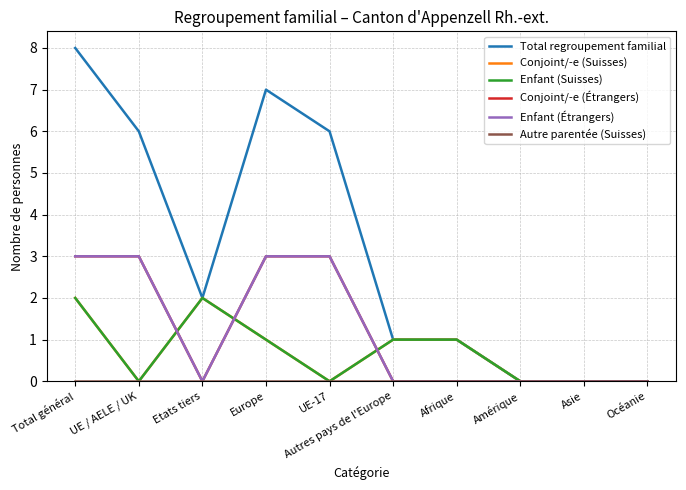

Reading right to left, extract all data points from this chart.

Total regroupement familial: Océanie=0	Asie=0	Amérique=0	Afrique=1	Autres pays de l'Europe=1	UE-17=6	Europe=7	Etats tiers=2	UE / AELE / UK=6	Total général=8
Conjoint/-e (Suisses): Océanie=0	Asie=0	Amérique=0	Afrique=1	Autres pays de l'Europe=1	UE-17=0	Europe=1	Etats tiers=2	UE / AELE / UK=0	Total général=2
Enfant (Suisses): Océanie=0	Asie=0	Amérique=0	Afrique=1	Autres pays de l'Europe=1	UE-17=0	Europe=1	Etats tiers=2	UE / AELE / UK=0	Total général=2
Conjoint/-e (Étrangers): Océanie=0	Asie=0	Amérique=0	Afrique=0	Autres pays de l'Europe=0	UE-17=3	Europe=3	Etats tiers=0	UE / AELE / UK=3	Total général=3
Enfant (Étrangers): Océanie=0	Asie=0	Amérique=0	Afrique=0	Autres pays de l'Europe=0	UE-17=3	Europe=3	Etats tiers=0	UE / AELE / UK=3	Total général=3
Autre parentée (Suisses): Océanie=0	Asie=0	Amérique=0	Afrique=0	Autres pays de l'Europe=0	UE-17=0	Europe=0	Etats tiers=0	UE / AELE / UK=0	Total général=0